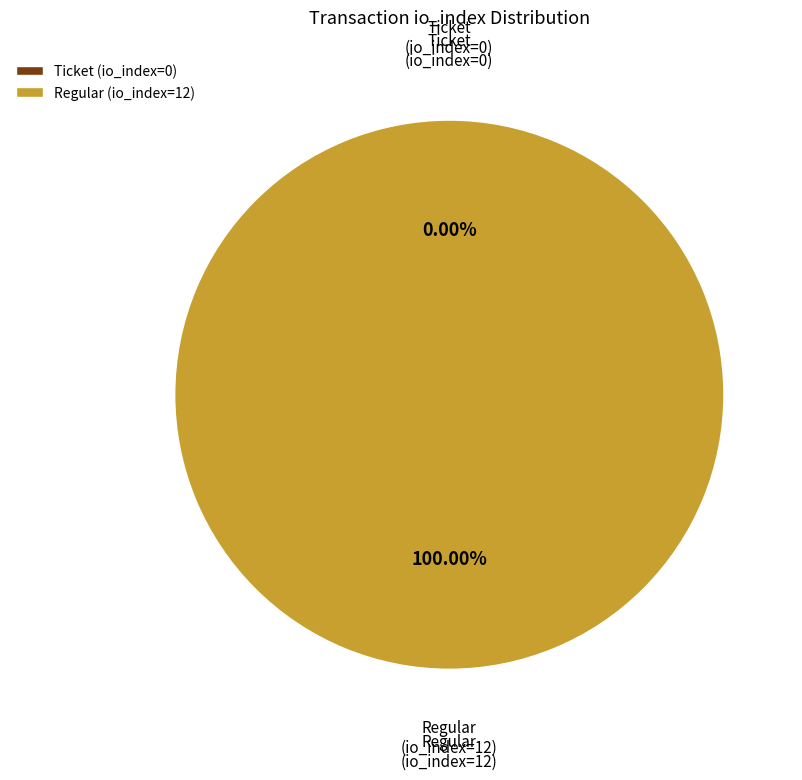

What is the change in value from Ticket (io_index=0) to Regular (io_index=12)?

+12